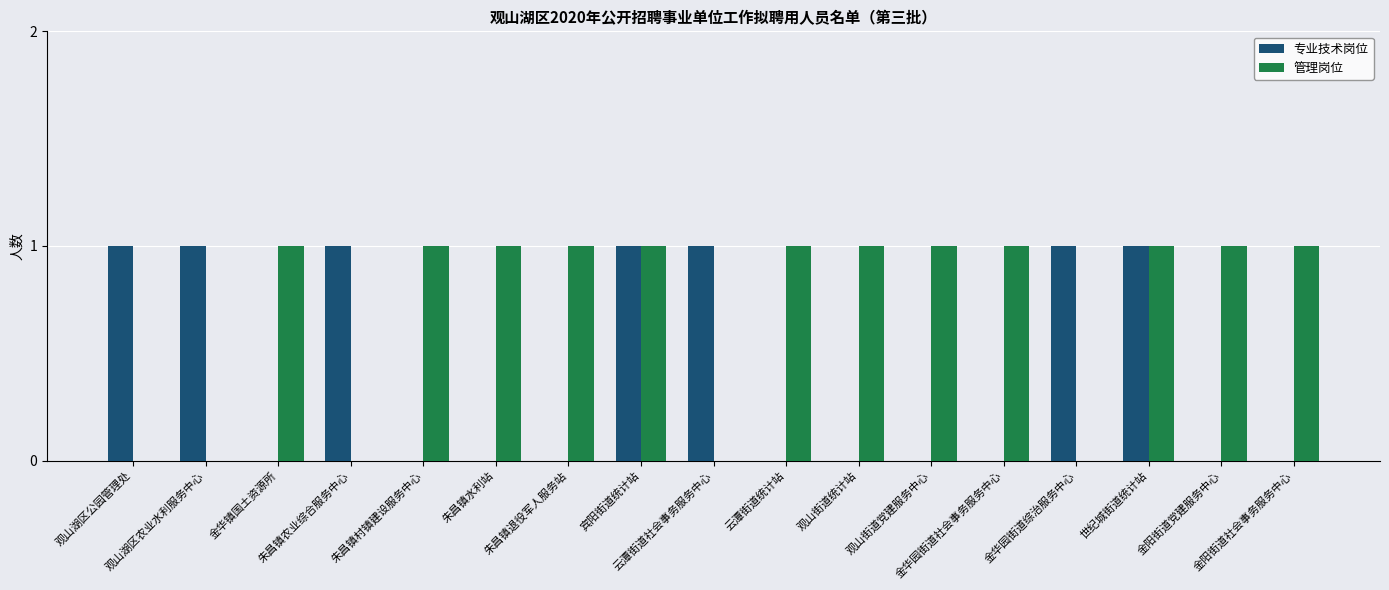

What is the sum of all 专业技术岗位 values?

7